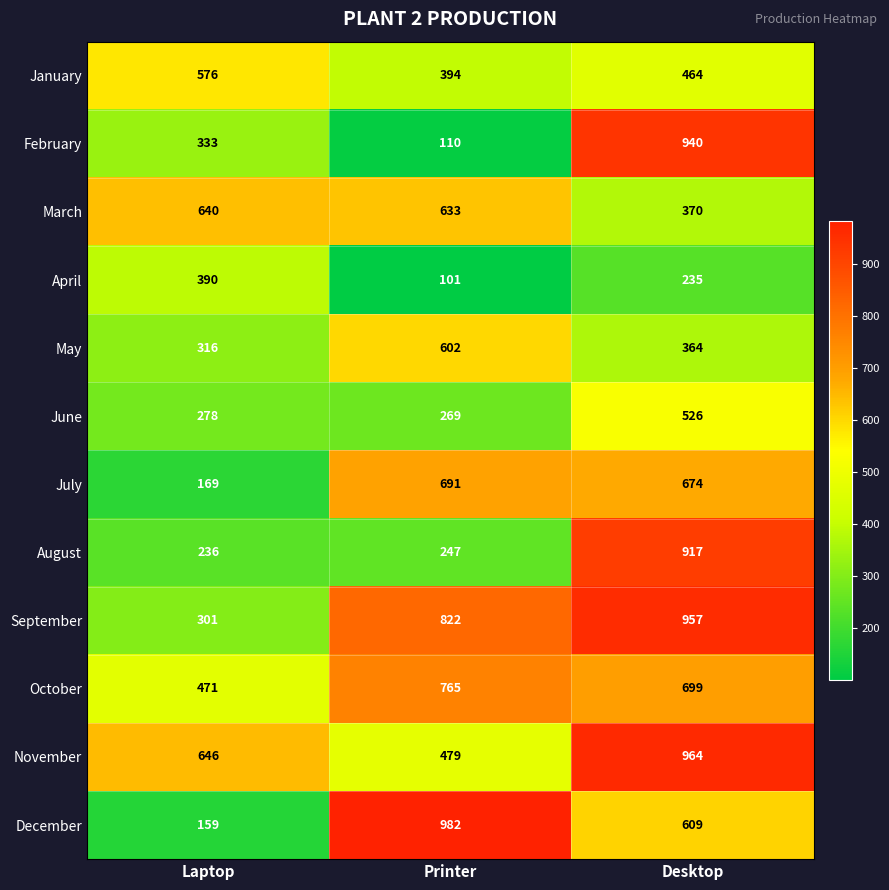

Which series has the largest total across all categories?

November